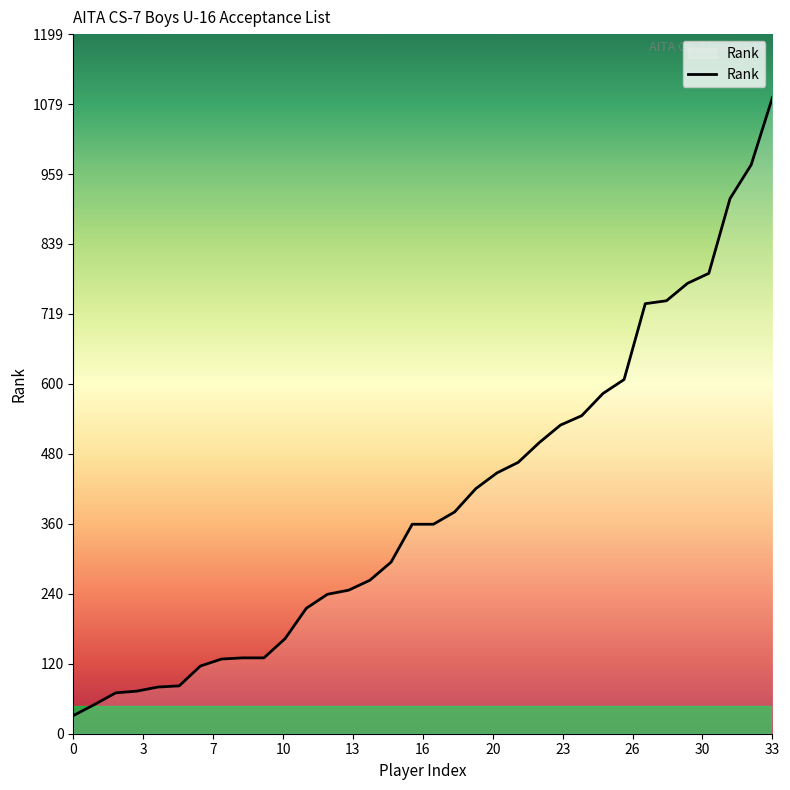

What is the difference between the maximum and minimum values?

1059